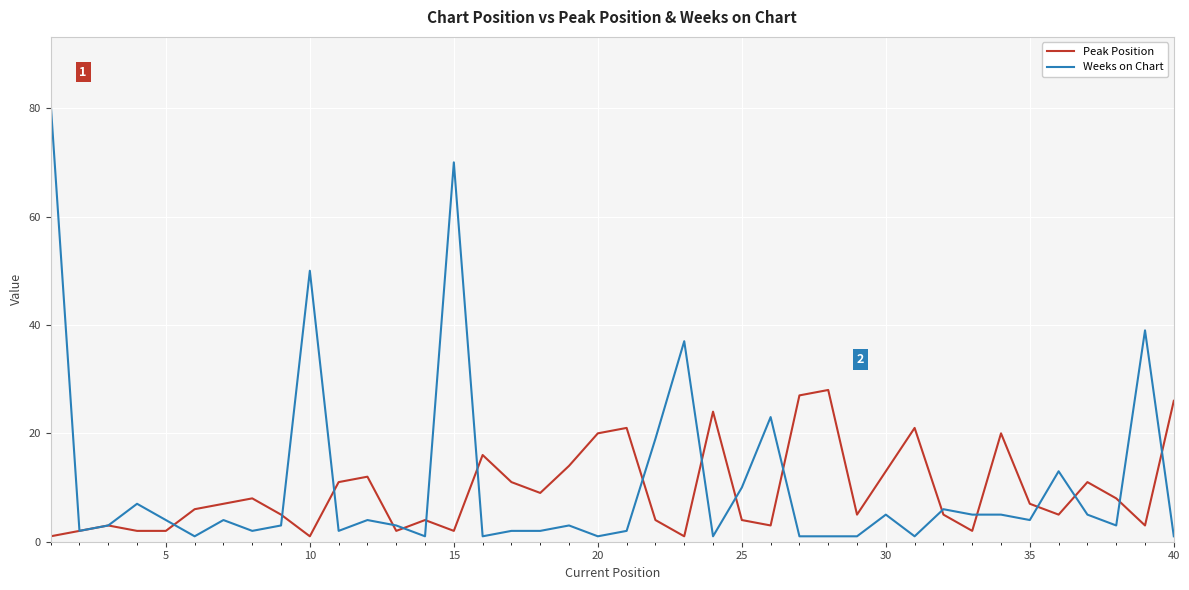

Which series has the widest spread of values?

Weeks on Chart